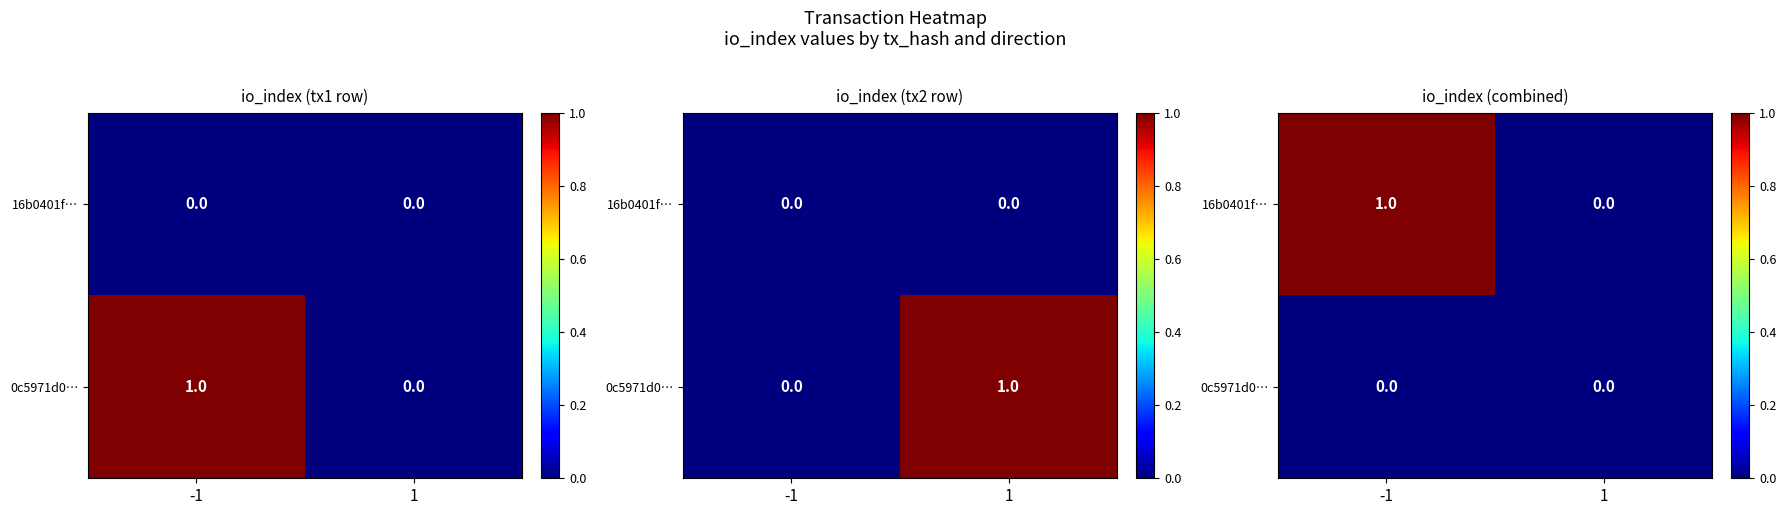

How many data points in 16b0401f… are less than 1?

1